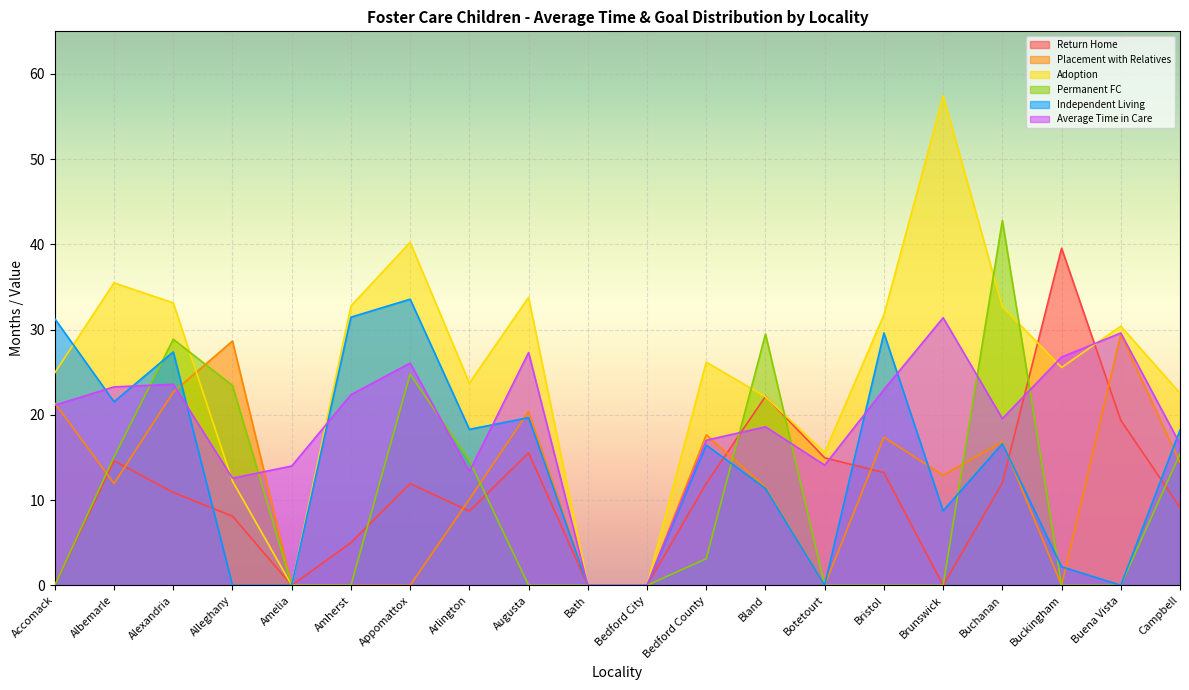

Where is the first local minimum for Return Home?

Amelia